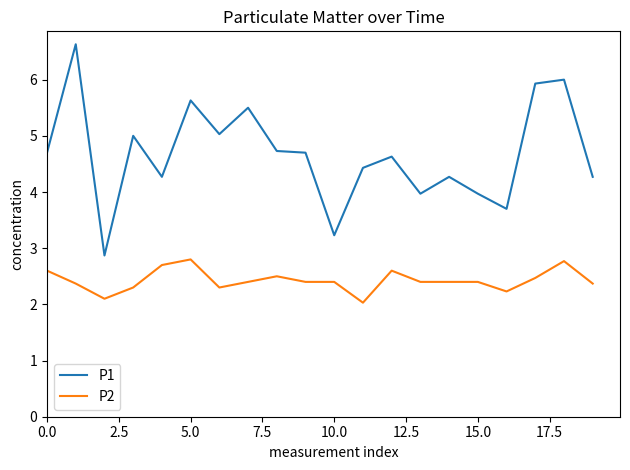

What is the difference between the maximum and minimum values in the P1 series?

3.8